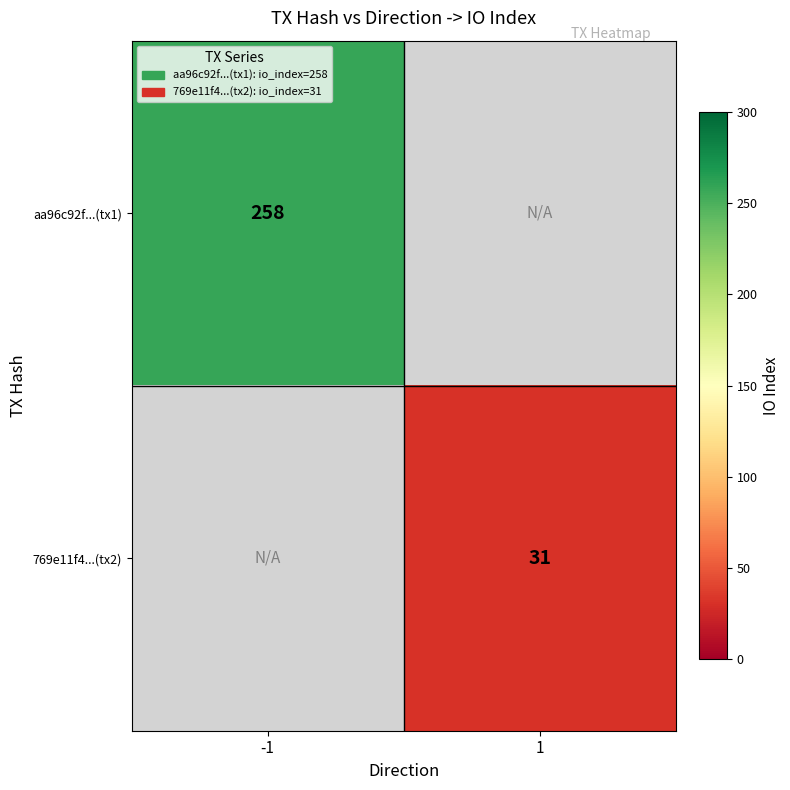

Is it true that 769e11f4...(tx2) equals 31 at 1?

True